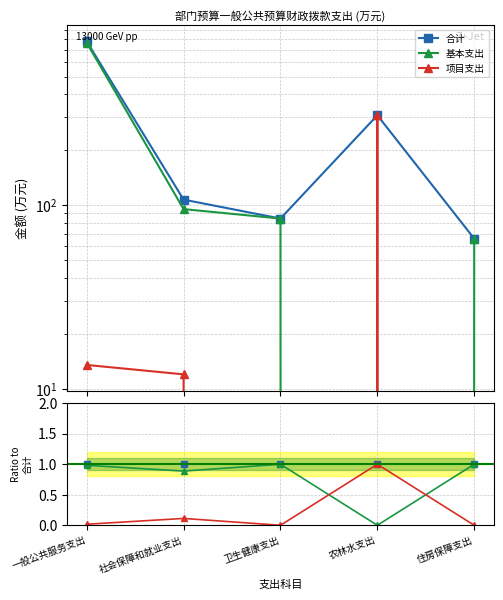

Is the value of 合计 at 卫生健康支出 greater than the value of 项目支出 at 卫生健康支出?

Yes